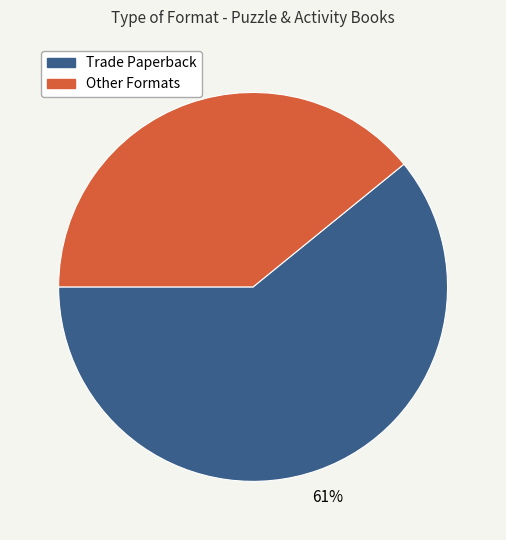

How many segments does this pie chart have?

2